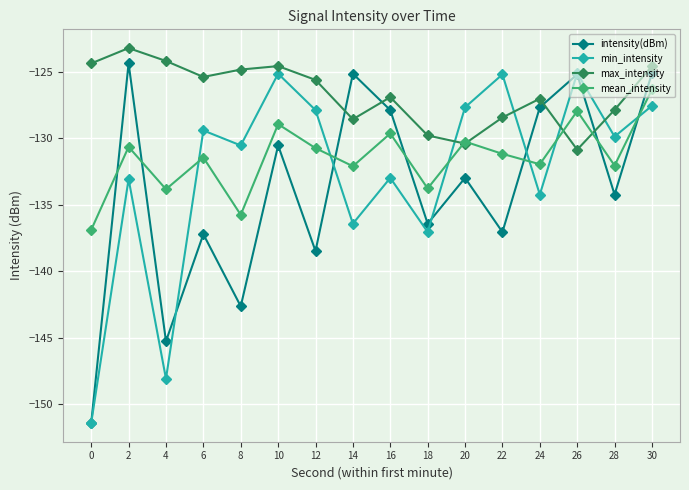

After their last crossing, which series has the higher values: max_intensity or mean_intensity?

max_intensity